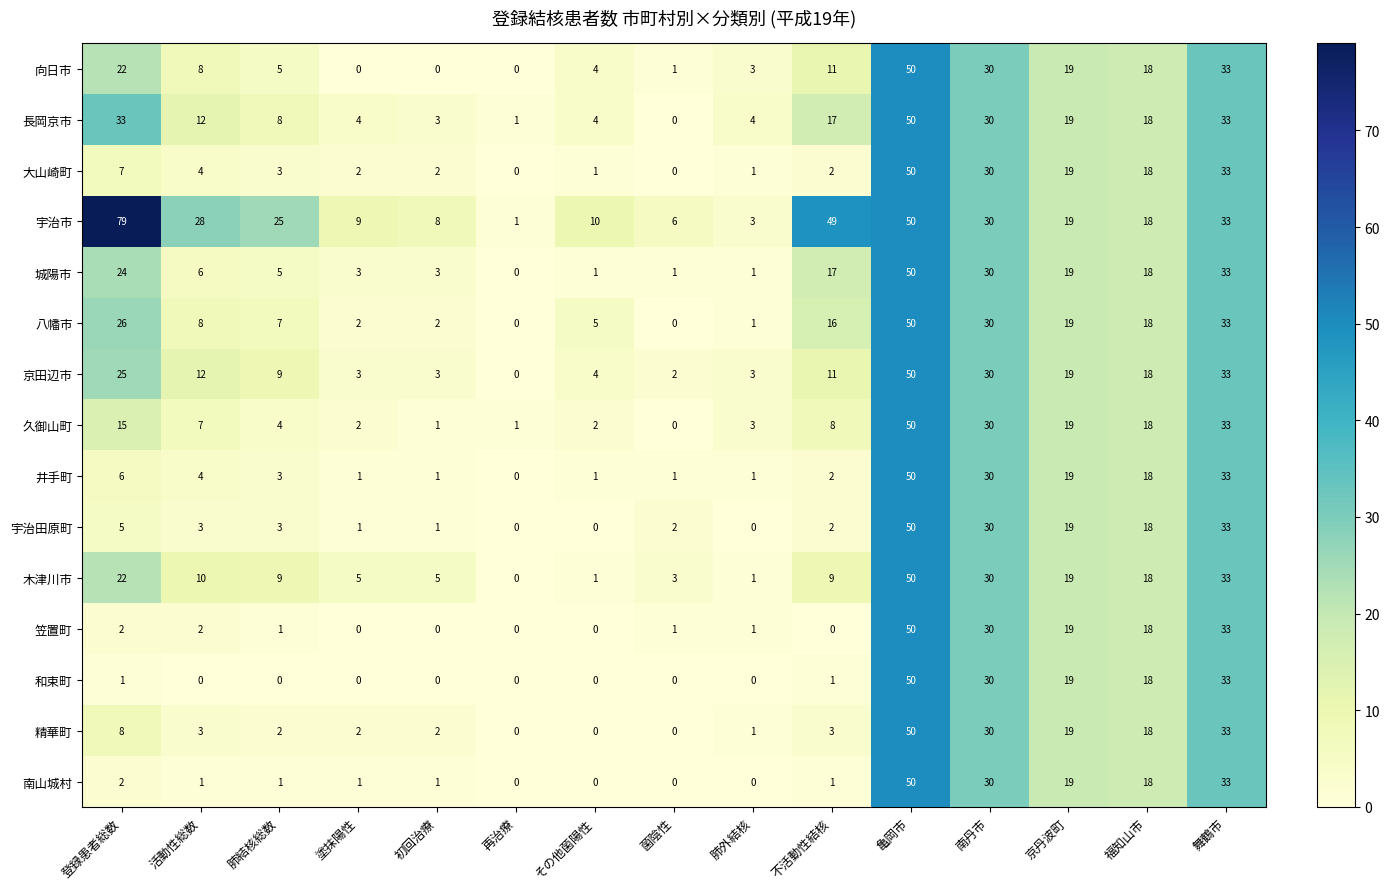

What is the difference between the second highest and minimum values in the 久御山町 series?

33